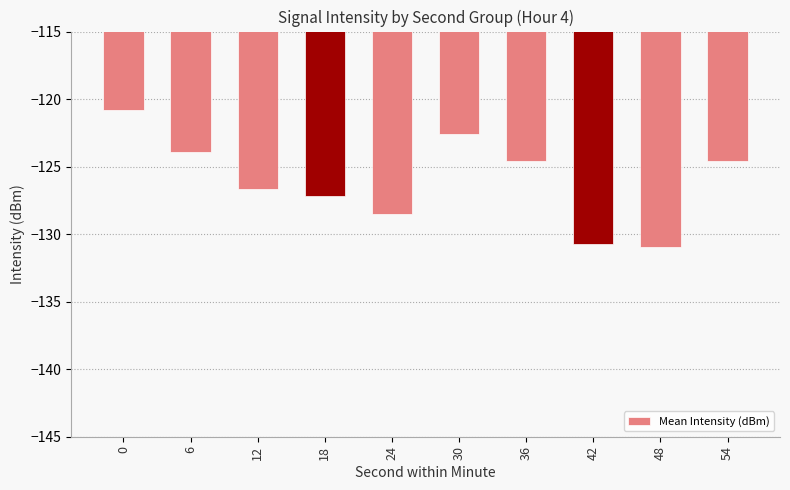

True or false: the data shows -127.2 at 18.

True